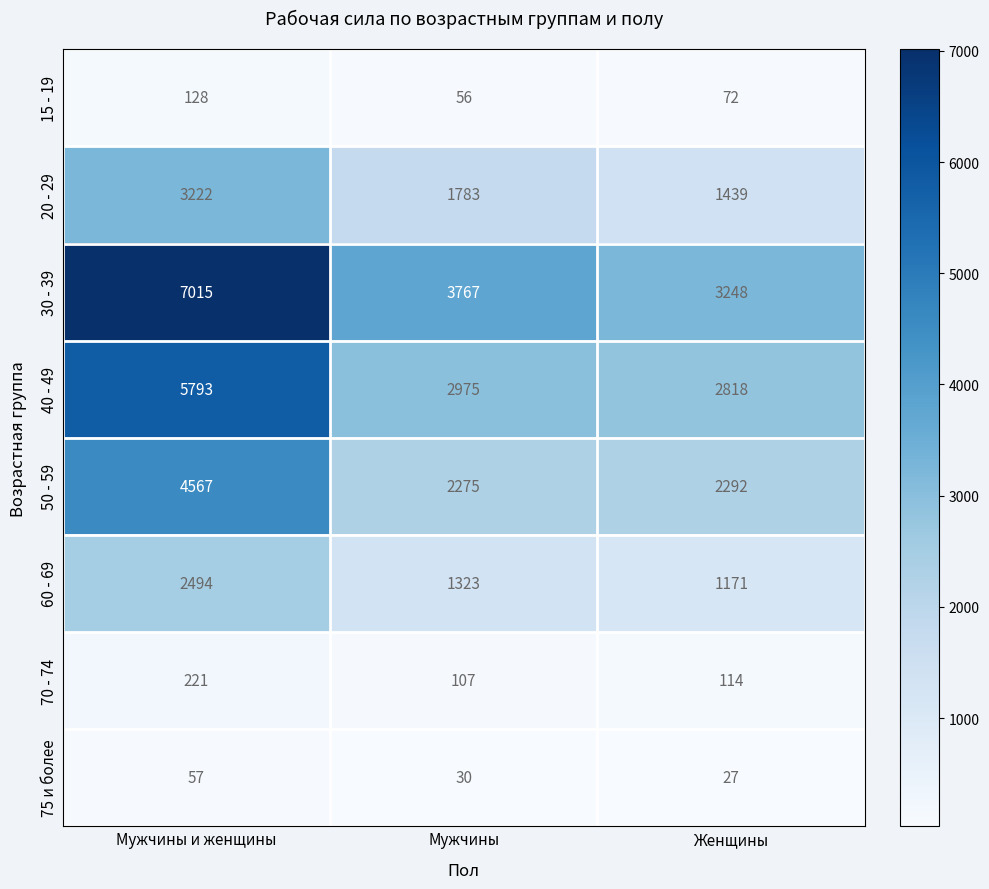

What value does the 70 - 74 series have at Женщины, to the nearest 10?

110